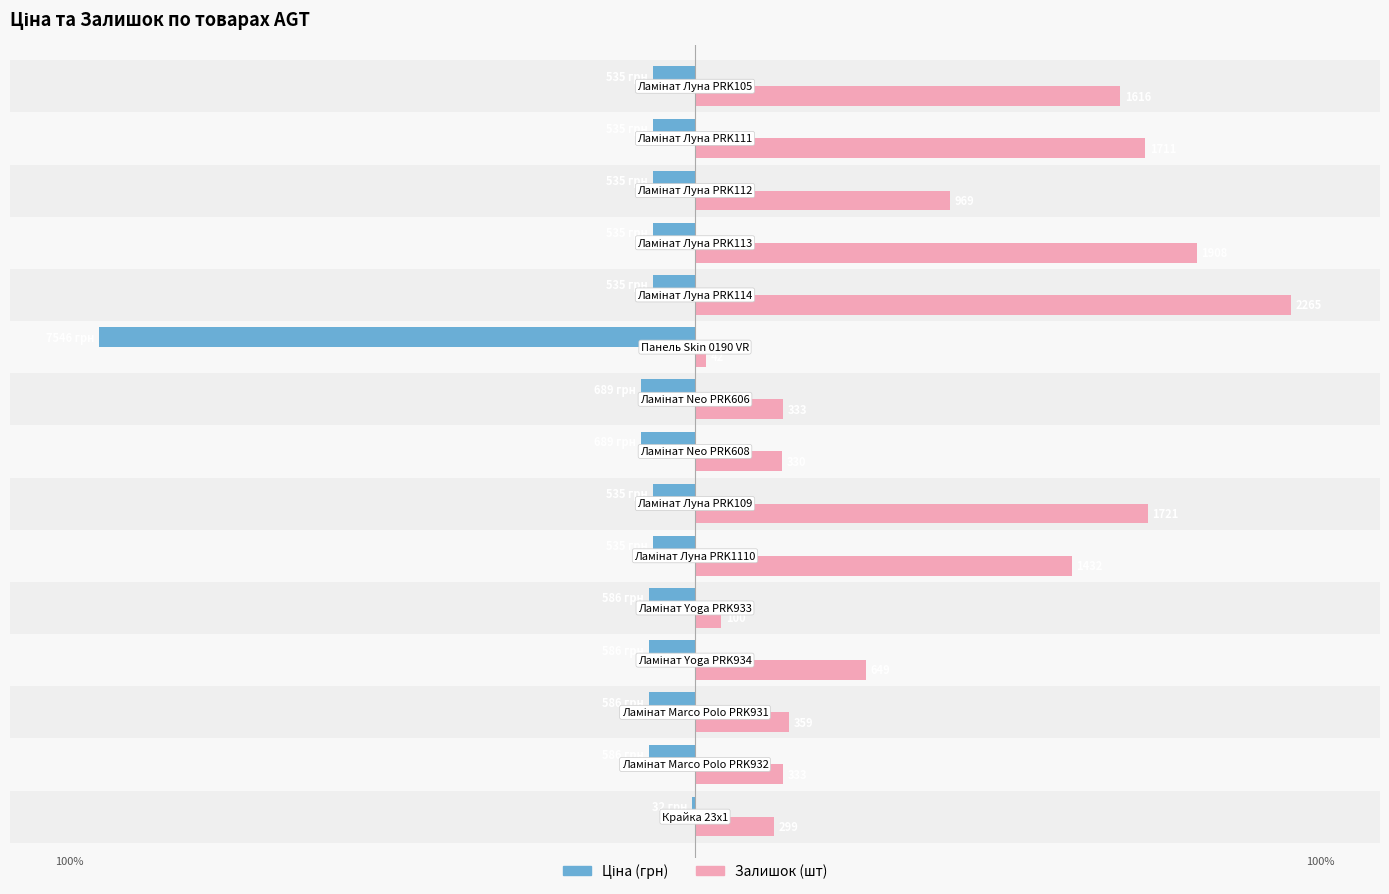

How many bars are there in total?

30